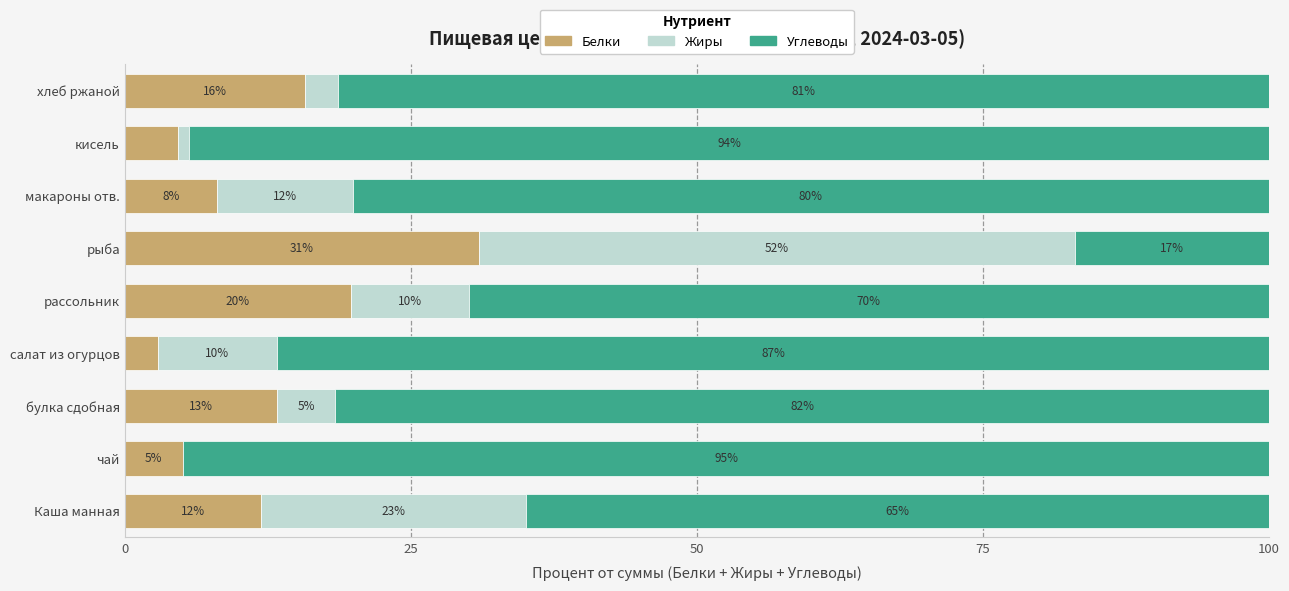

Where is Белки nearest to the value 16?

хлеб ржаной